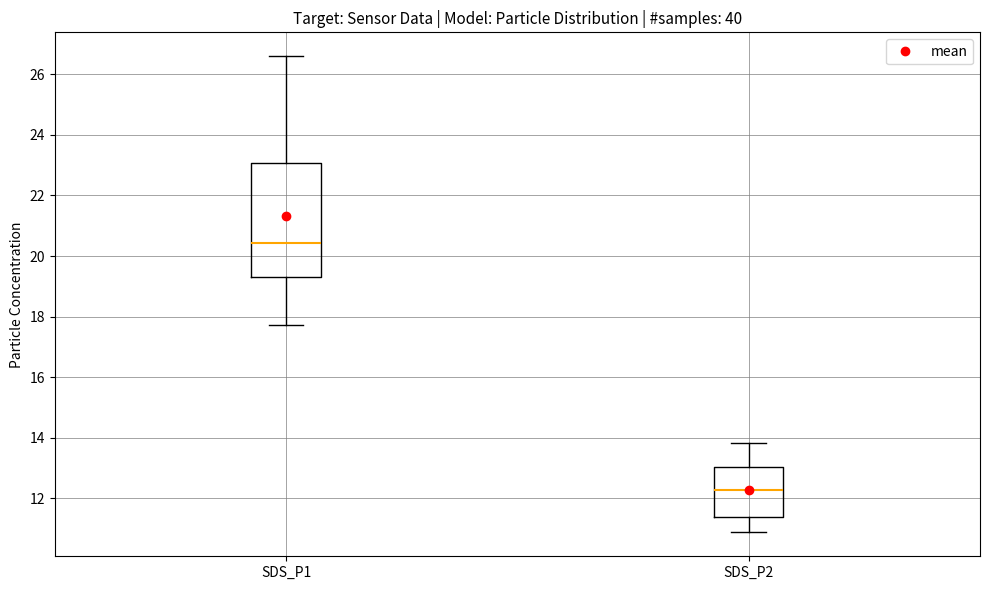

Which box has the lowest median line?

SDS_P2